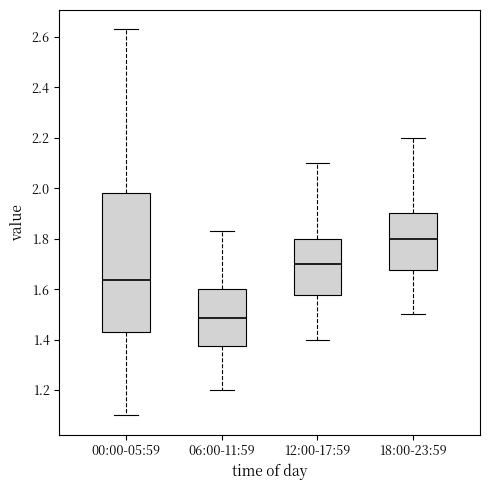

Comparing the boxes themselves (not the whiskers), which one is the tallest?

00:00-05:59